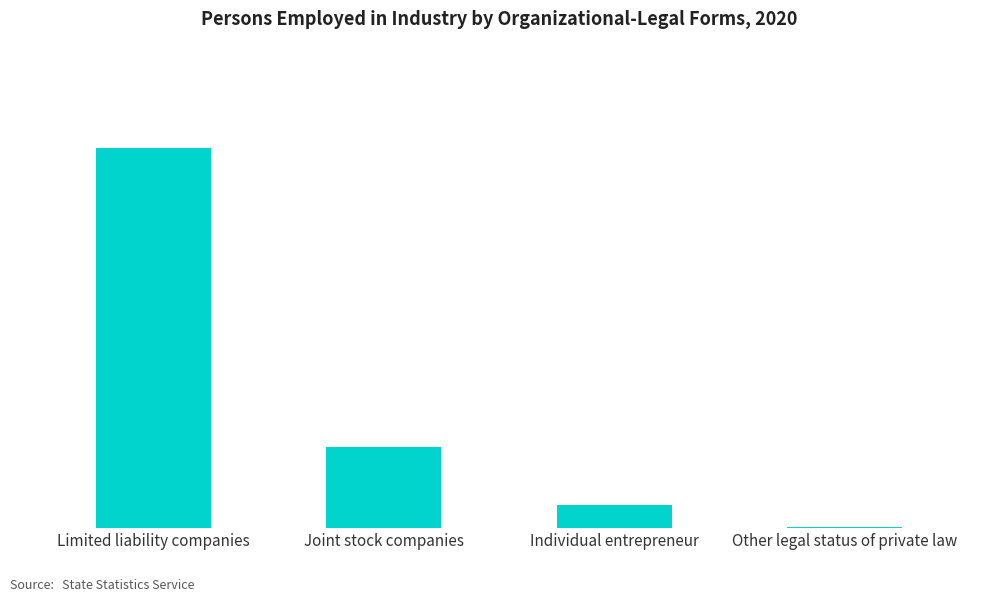

What is the value of the 4th bar from the left?

379